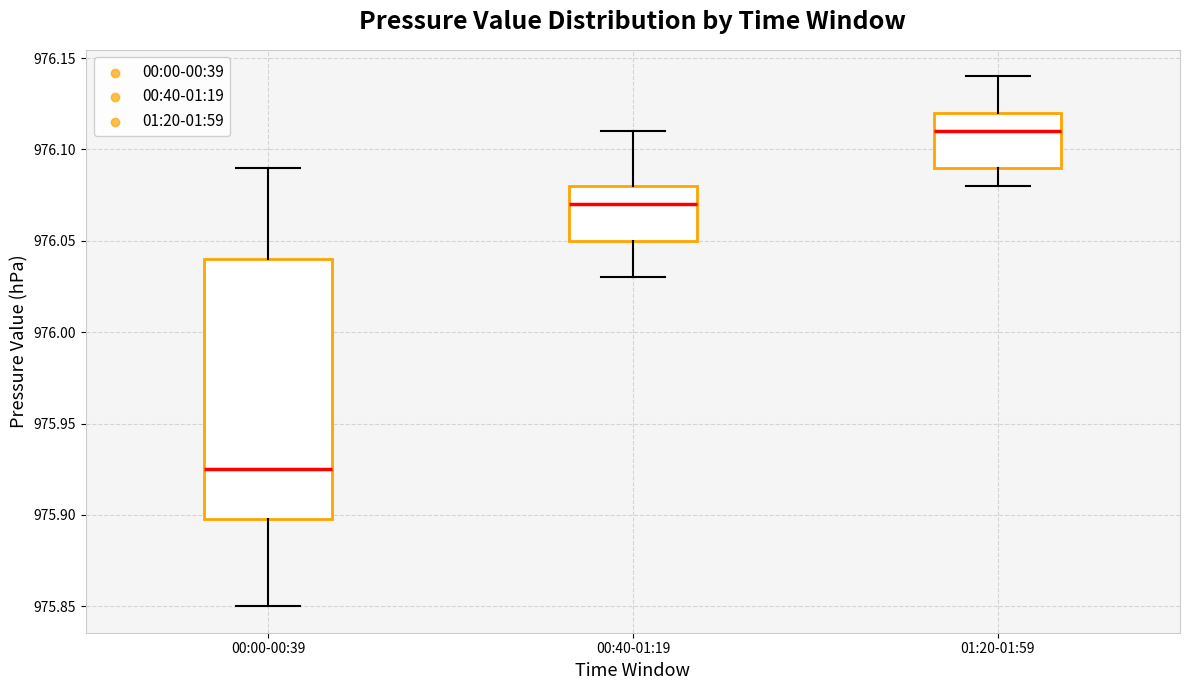

Reading left to right, read every box against the y-axis: the position of its median line, the range the box covers, and the ends of its whiskers. The values are not printed on the chart, so give them approximately, as read against the axis.

00:00-00:39: median 975.925, box 975.900 to 976.040, whiskers 975.850 to 976.090
00:40-01:19: median 976.070, box 976.050 to 976.080, whiskers 976.030 to 976.110
01:20-01:59: median 976.110, box 976.090 to 976.120, whiskers 976.080 to 976.140